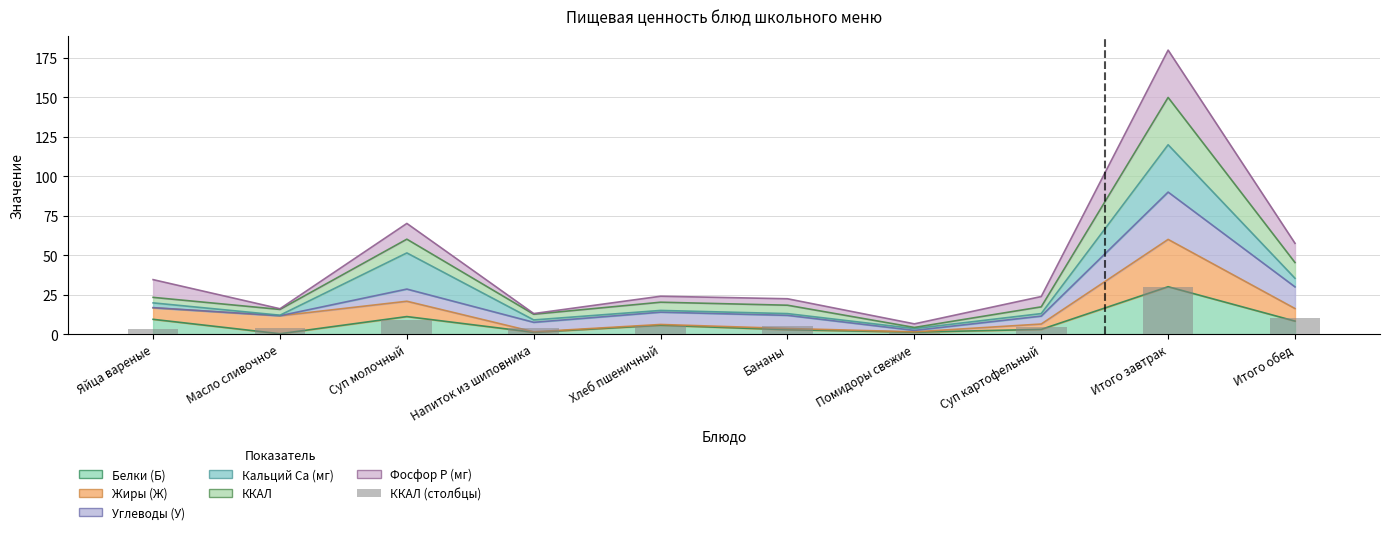

What is the change in value from Масло сливочное to Суп картофельный?

+0.6